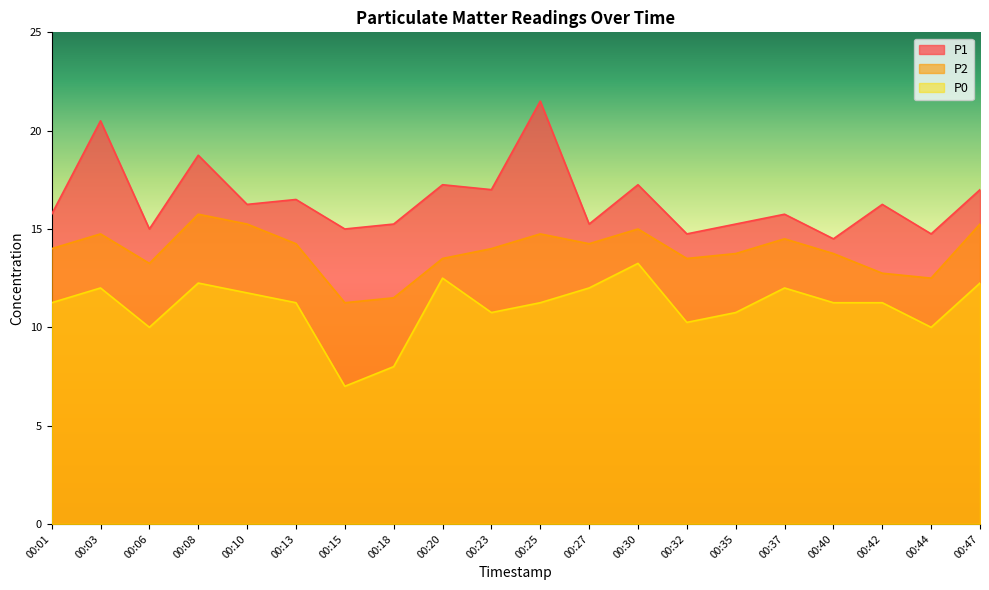

What is the minimum value shown in the chart?

7.0